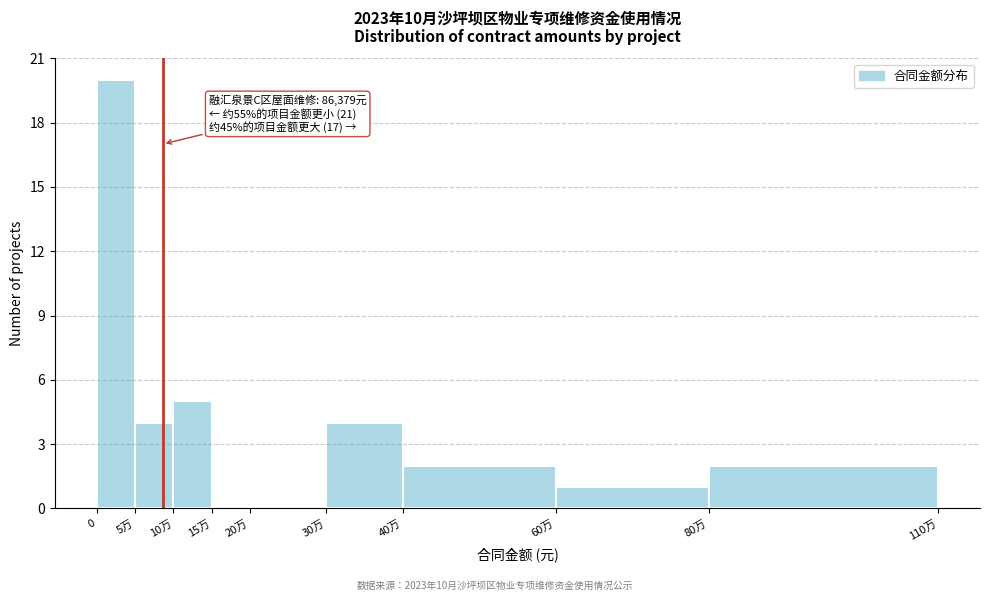

Reading left to right, list all the values displayed in this chart.

0=20	5万=4	10万=5	15万=0	20万=0	30万=4	40万=2	60万=1	80万=2